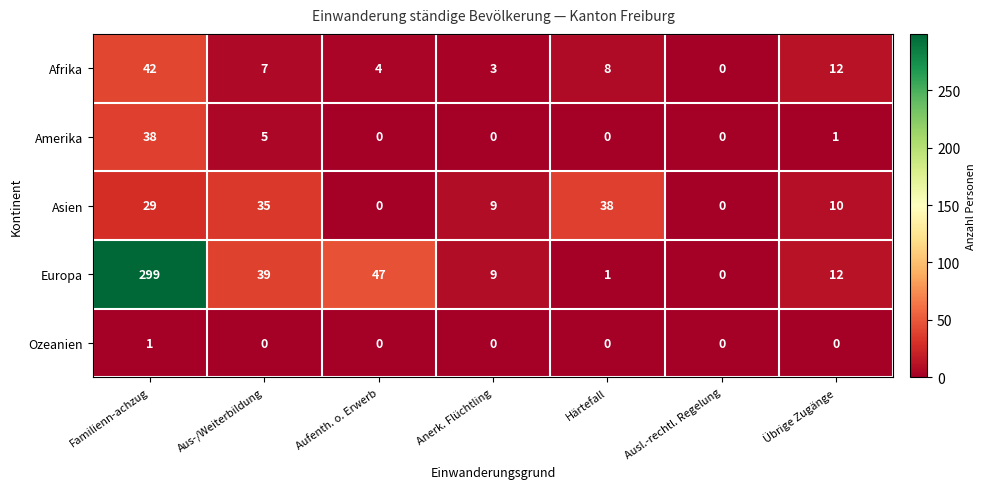

Count the number of categories in the chart.

7